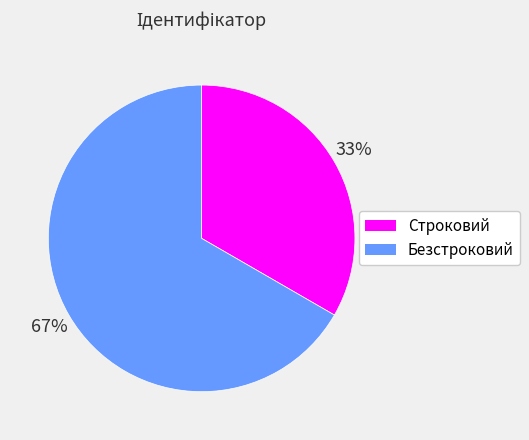

Approximately how many times larger is the value at Безстроковий compared to Строковий?

2.0